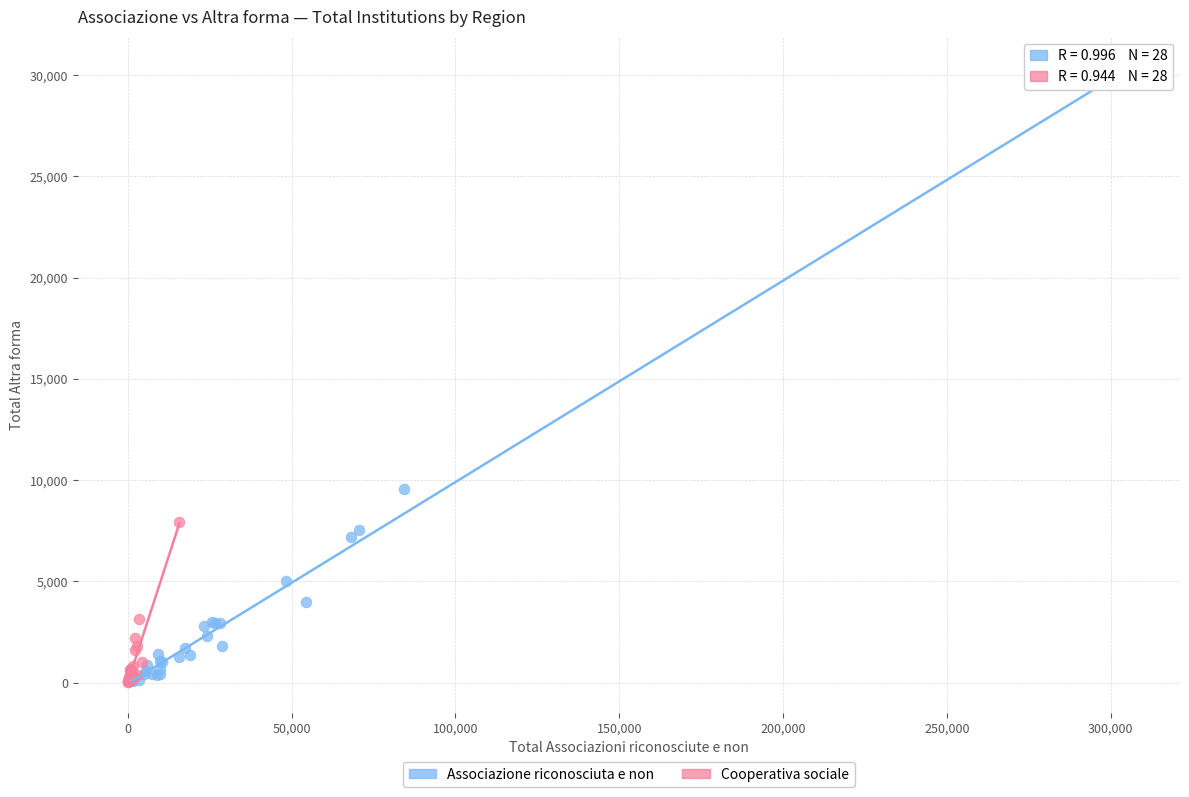

Which series reaches the maximum Y coordinate?

Associazione riconosciuta e non